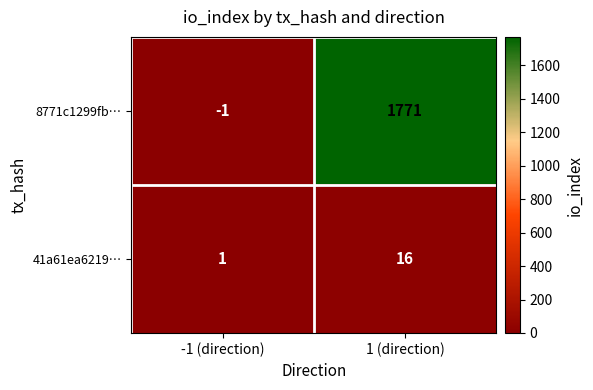

The value of 8771c1299fb… at -1 (direction) is -2. True or false?

False